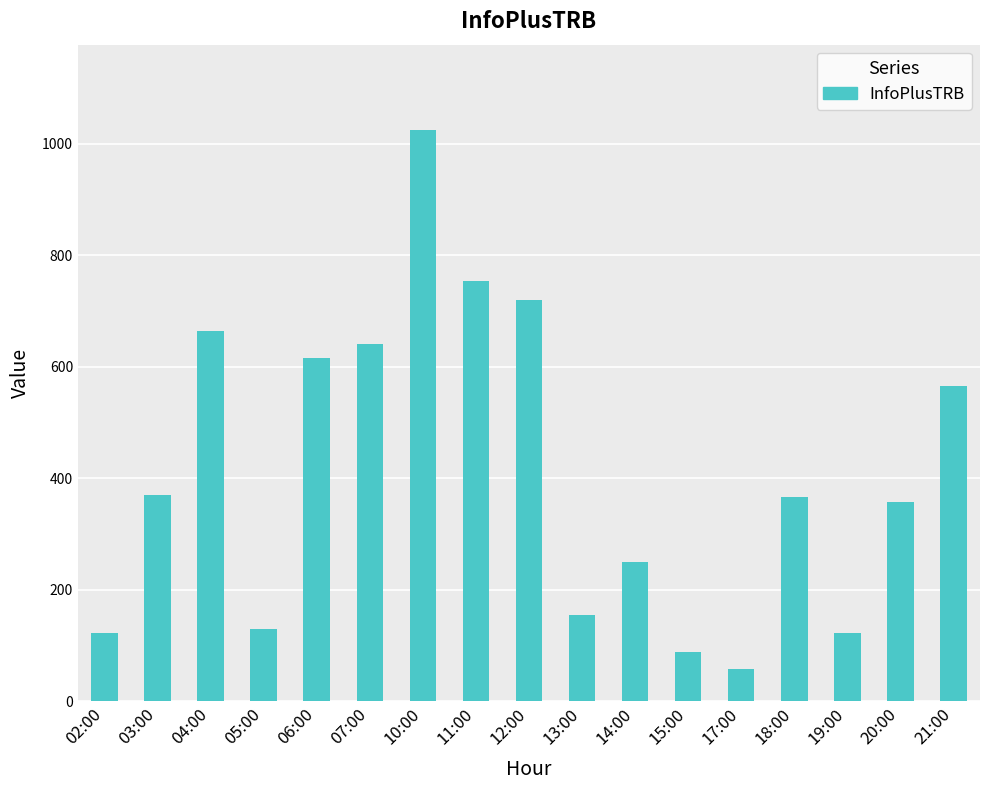

What is the greatest value displayed?

1024